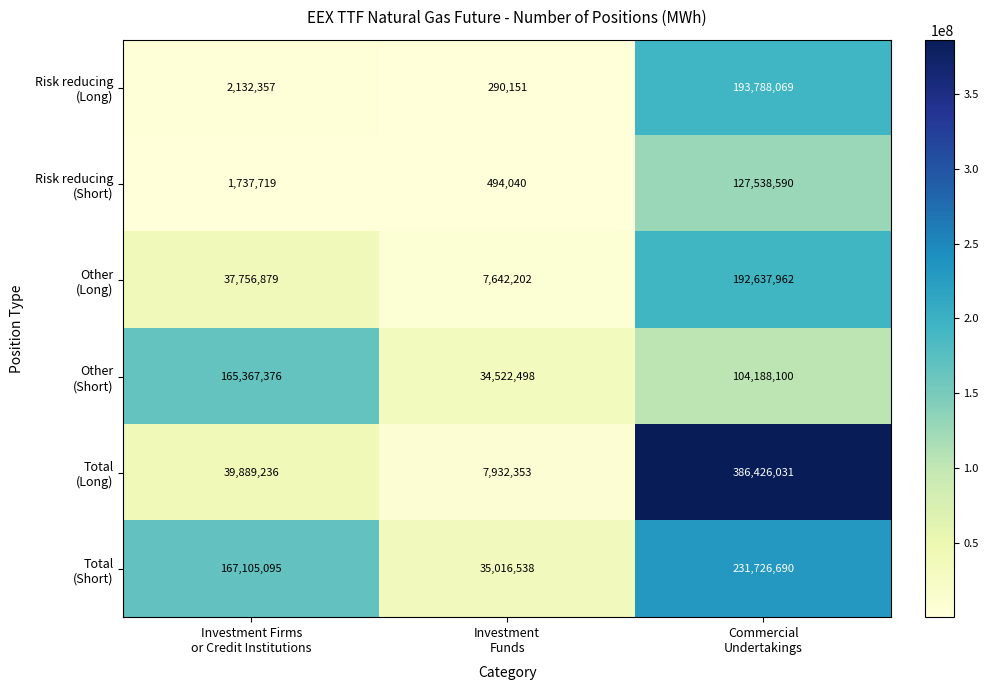

At how many categories does at least one series exceed 218301468?

1